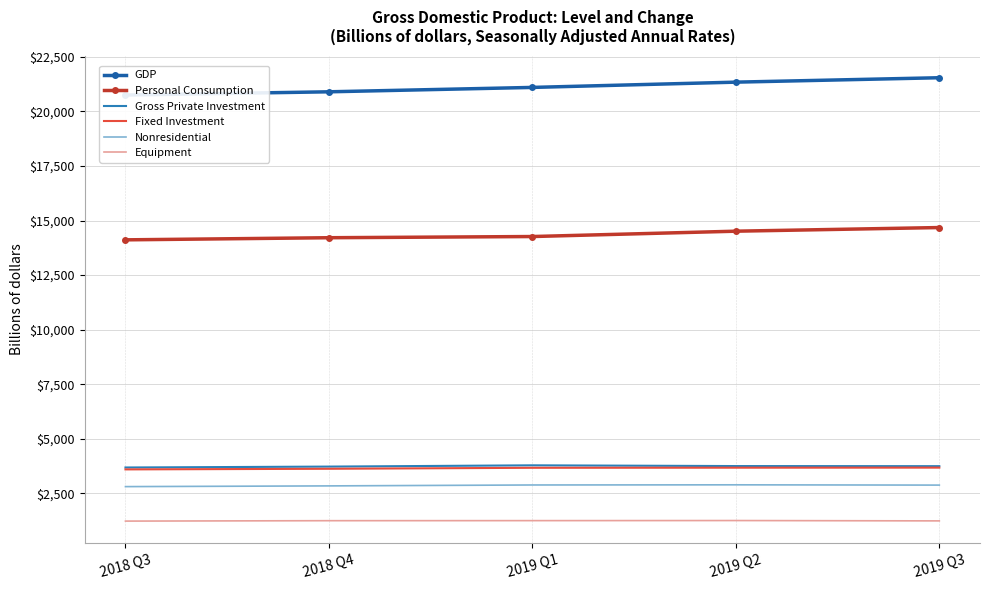

True or false: Personal Consumption and Fixed Investment intersect in this chart.

False